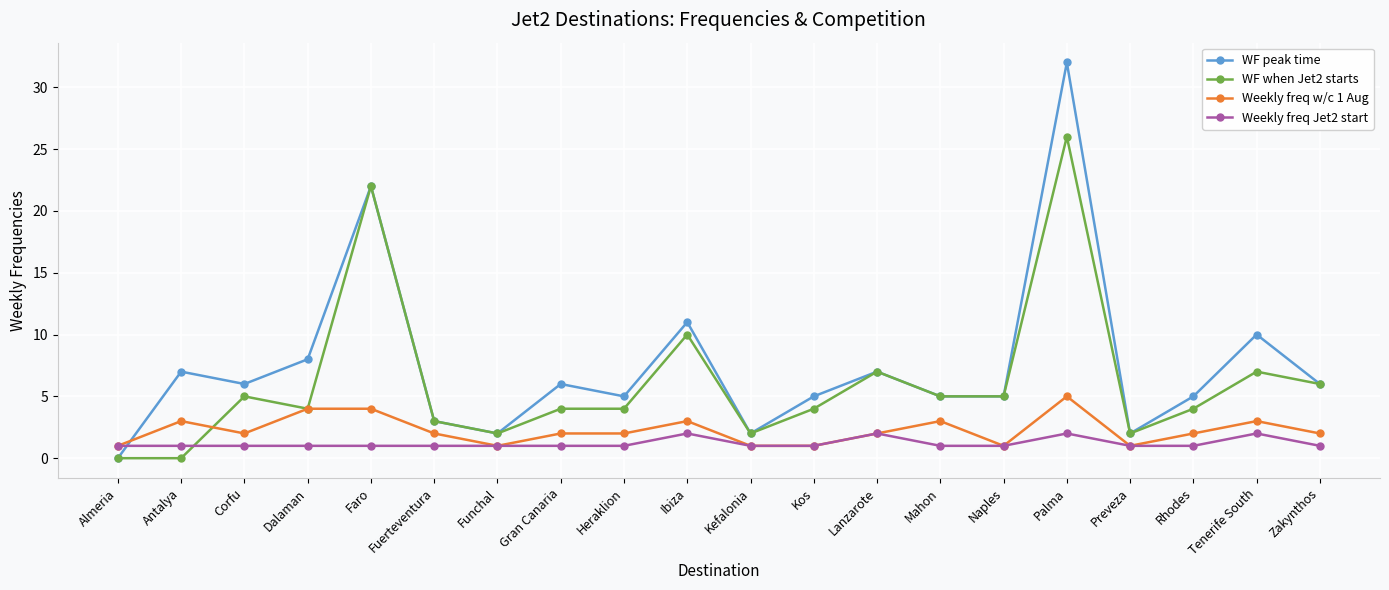

In WF peak time, how many points are higher than both neighbors (excluding endpoints)?

7